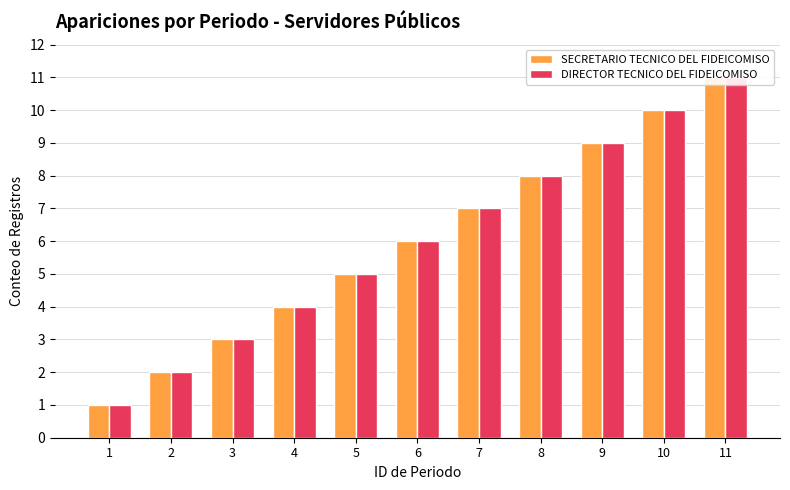

Does the chart contain stacked bars?

No